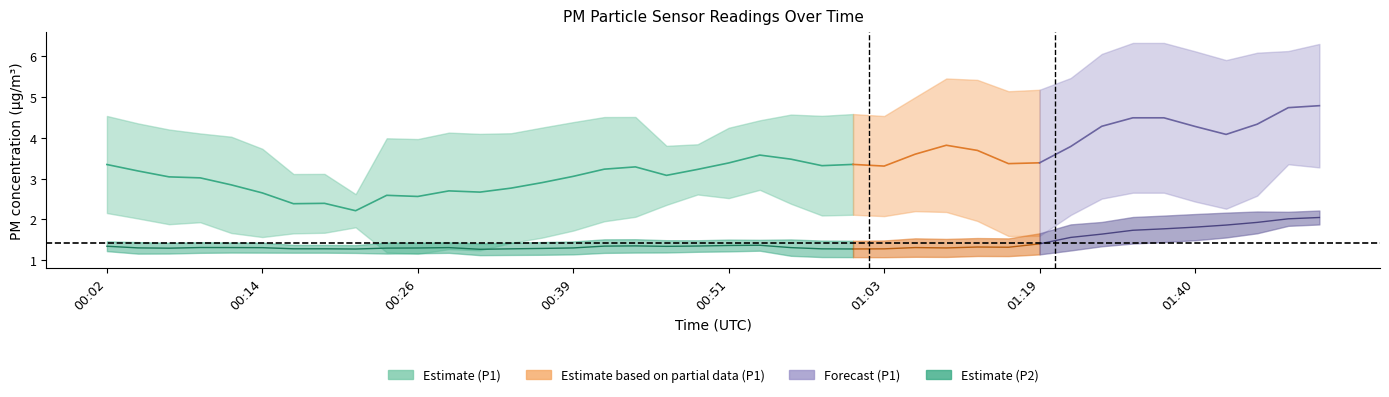

What is the sum of the P2 values at 00:43 and 00:31?

2.6